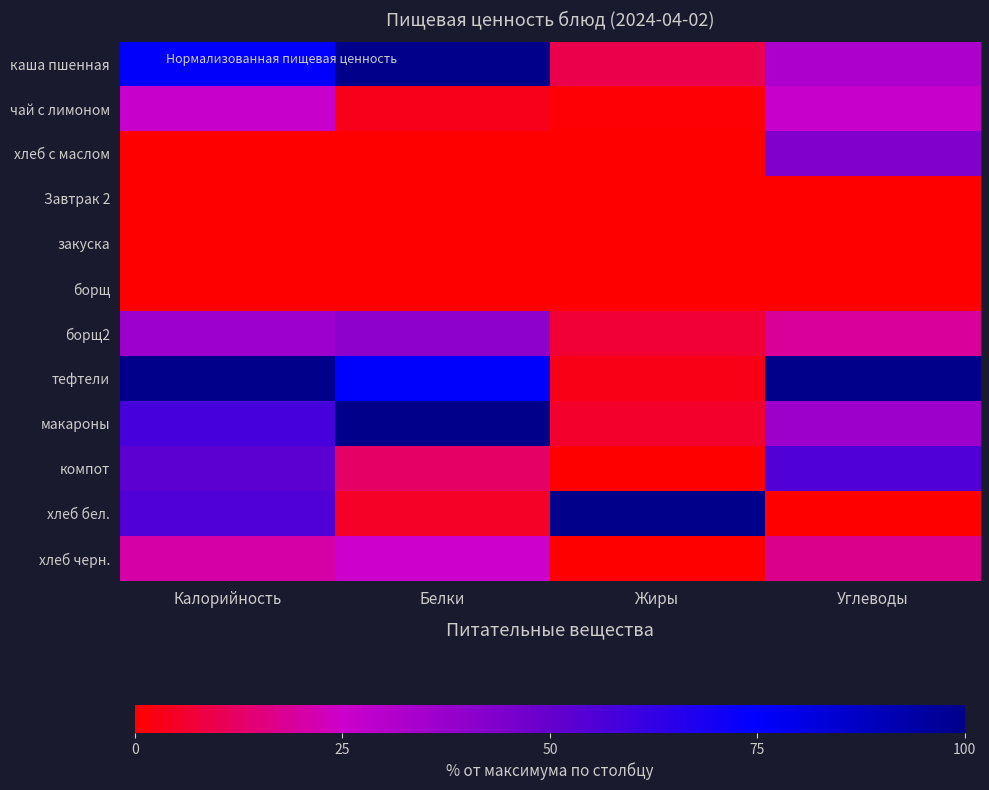

Reading left to right, transcribe all the data shown in this chart.

каша пшенная: Калорийность=75.4	Белки=100.0	Жиры=9.7	Углеводы=32.8
чай с лимоном: Калорийность=25.8	Белки=3.5	Жиры=0.6	Углеводы=25.9
хлеб с маслом: Калорийность=0.0	Белки=0.0	Жиры=0.0	Углеводы=43.1
Завтрак 2: Калорийность=0.0	Белки=0.0	Жиры=0.0	Углеводы=0.0
закуска: Калорийность=0.0	Белки=0.0	Жиры=0.0	Углеводы=0.0
борщ: Калорийность=0.0	Белки=0.0	Жиры=0.0	Углеводы=0.0
борщ2: Калорийность=36.7	Белки=40.0	Жиры=6.9	Углеводы=19.0
тефтели: Калорийность=100.0	Белки=75.0	Жиры=2.8	Углеводы=100.0
макароны: Калорийность=57.5	Белки=100.0	Жиры=5.5	Углеводы=36.2
компот: Калорийность=52.5	Белки=12.5	Жиры=0.0	Углеводы=55.2
хлеб бел.: Калорийность=55.2	Белки=5.0	Жиры=100.0	Углеводы=0.0
хлеб черн.: Калорийность=20.4	Белки=25.0	Жиры=0.3	Углеводы=17.2